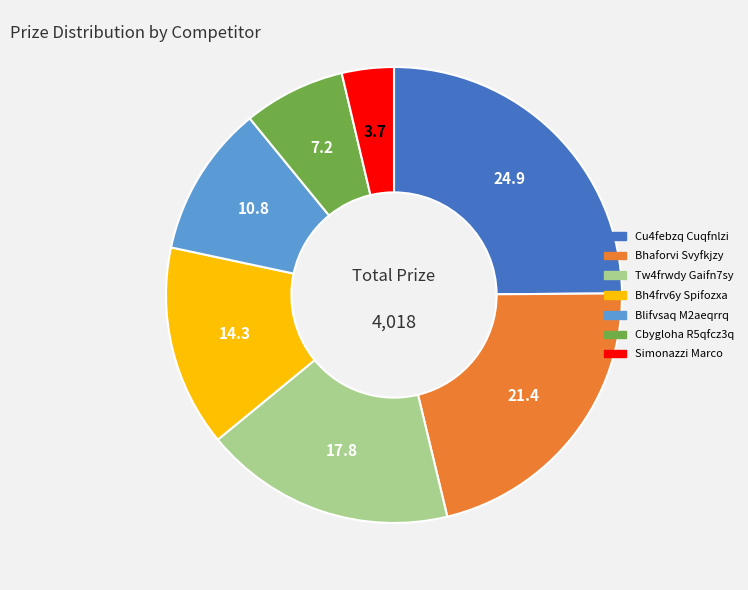

Which category has the smallest portion of the pie?

Simonazzi Marco